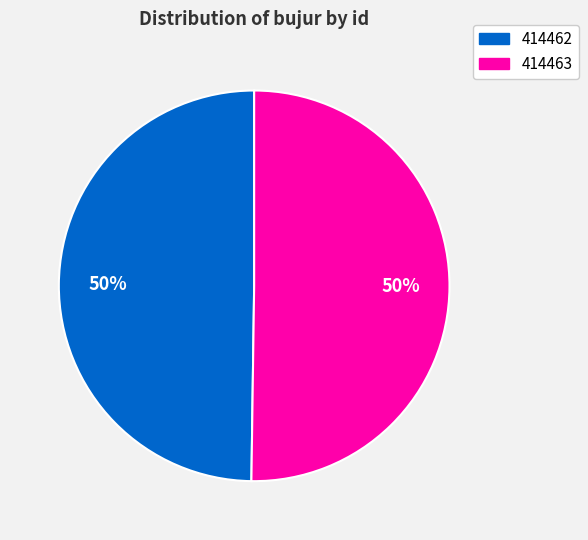

To the nearest percent, what is the average slice percentage?

50%